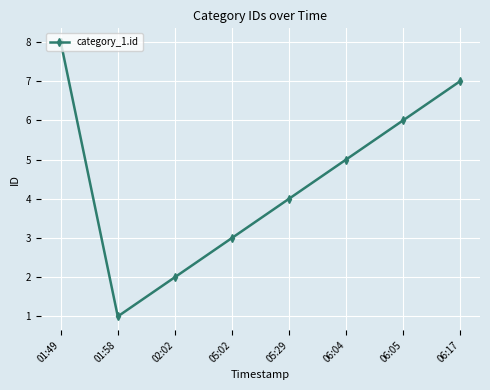

How many distinct data groups are displayed?

1